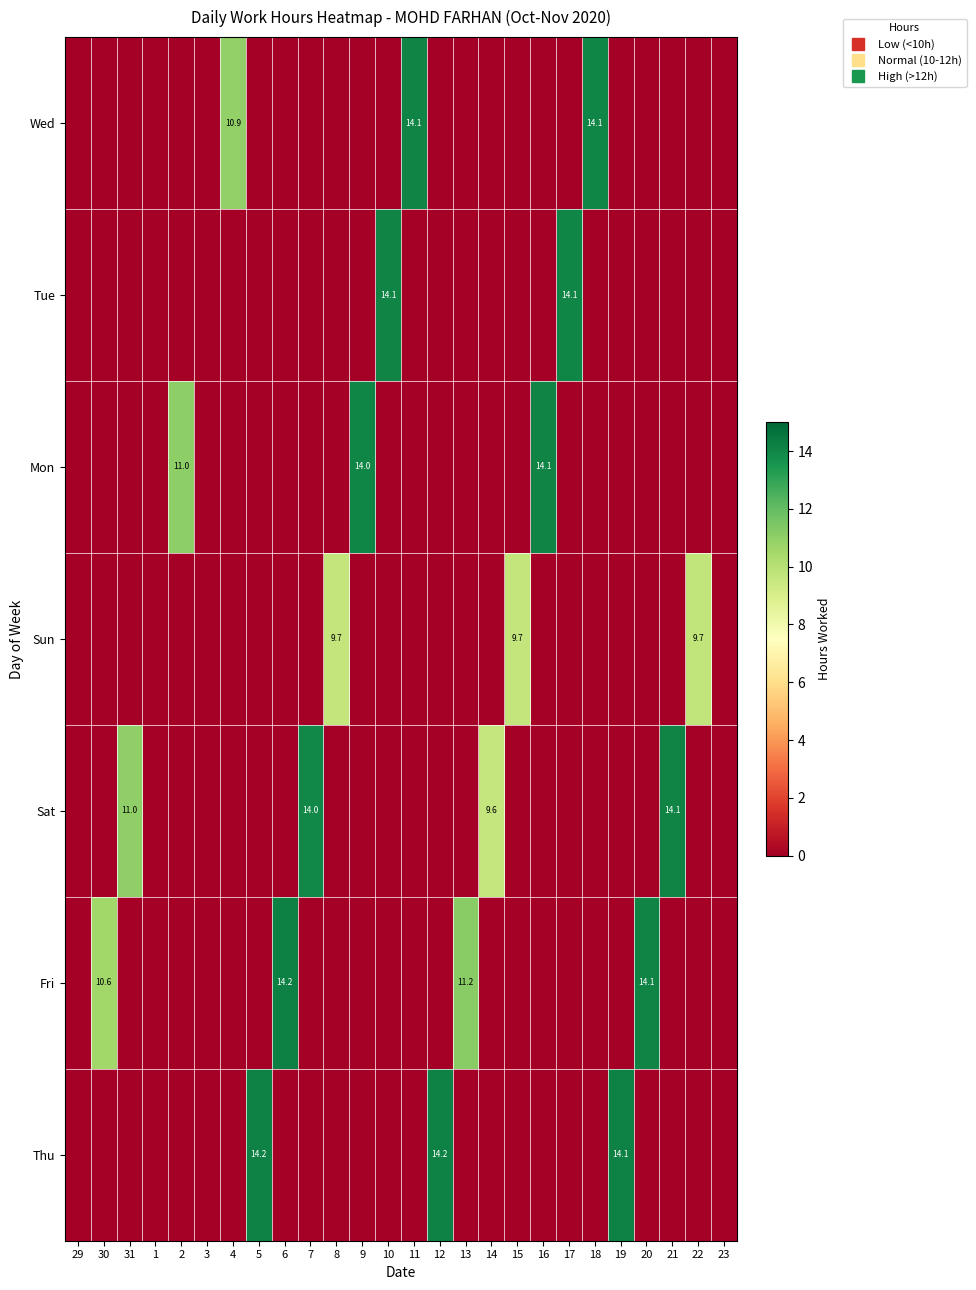

Which has a higher value, 3 or 13?

3